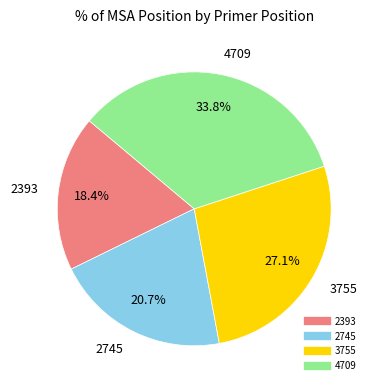

Is the sum of 2745 and 2393 greater than half?

No